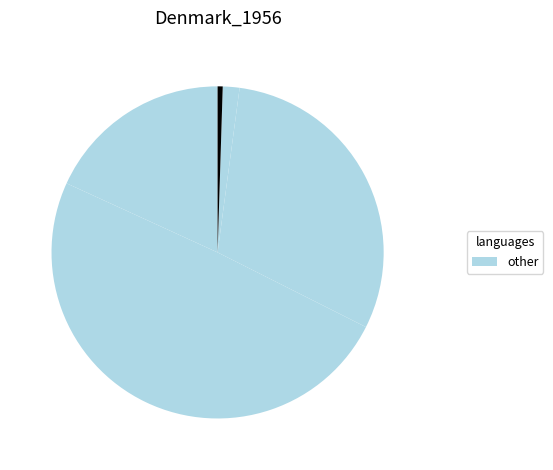

How many segments does this pie chart have?

5